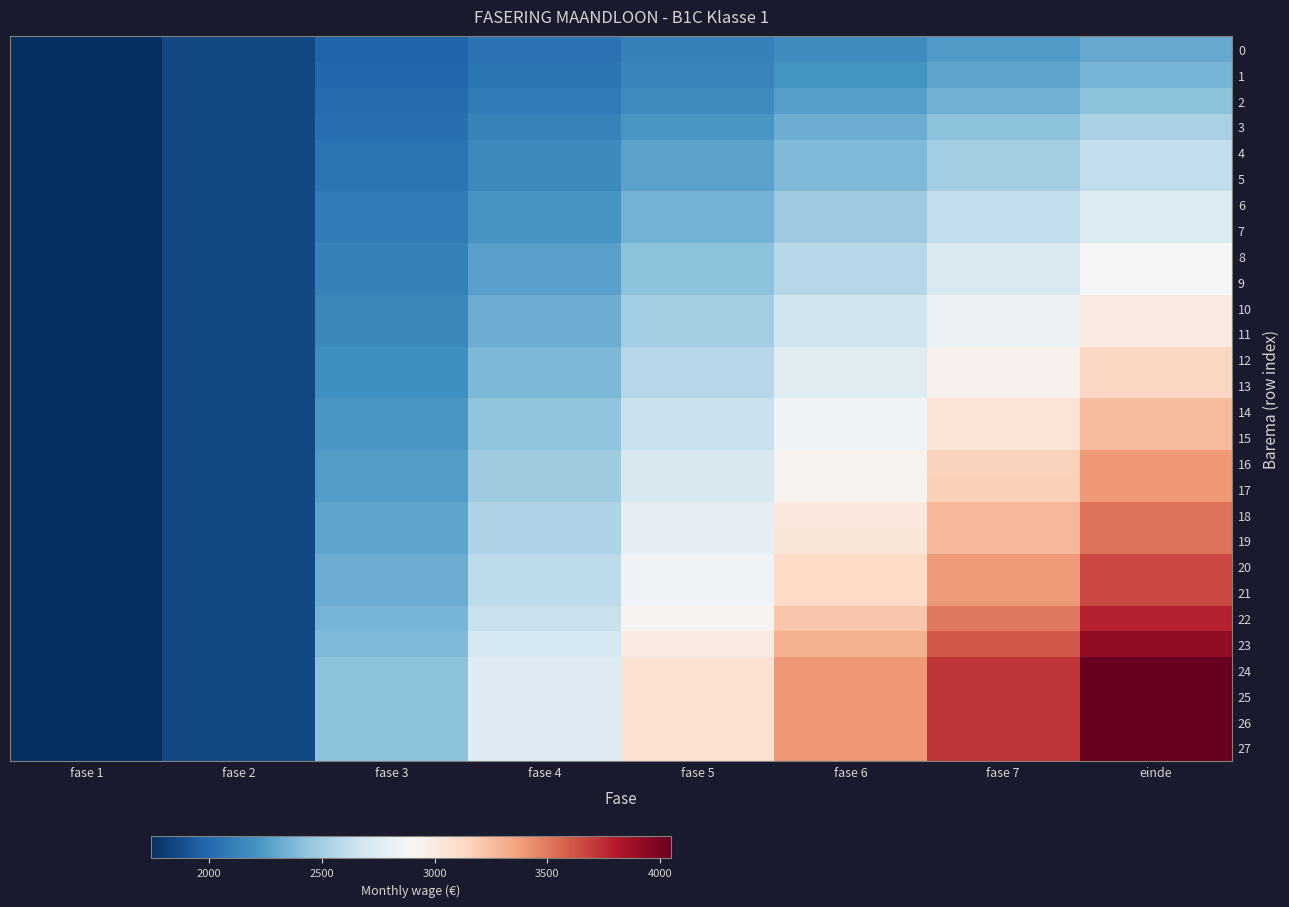

At how many categories does at least one series exceed 2810?

4